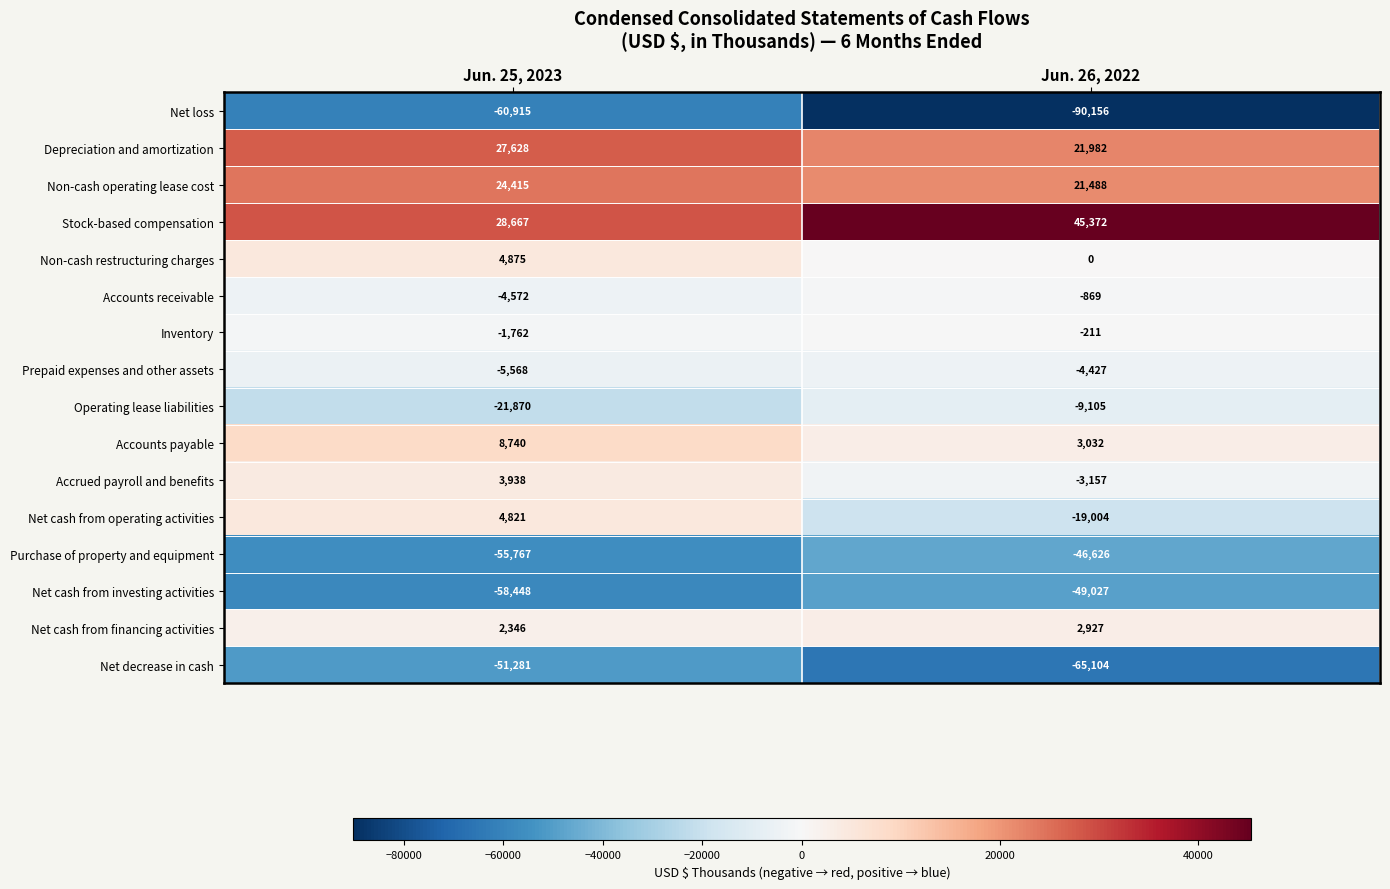

Is it true that Net cash from investing activities equals -58448 at Jun. 25, 2023?

True